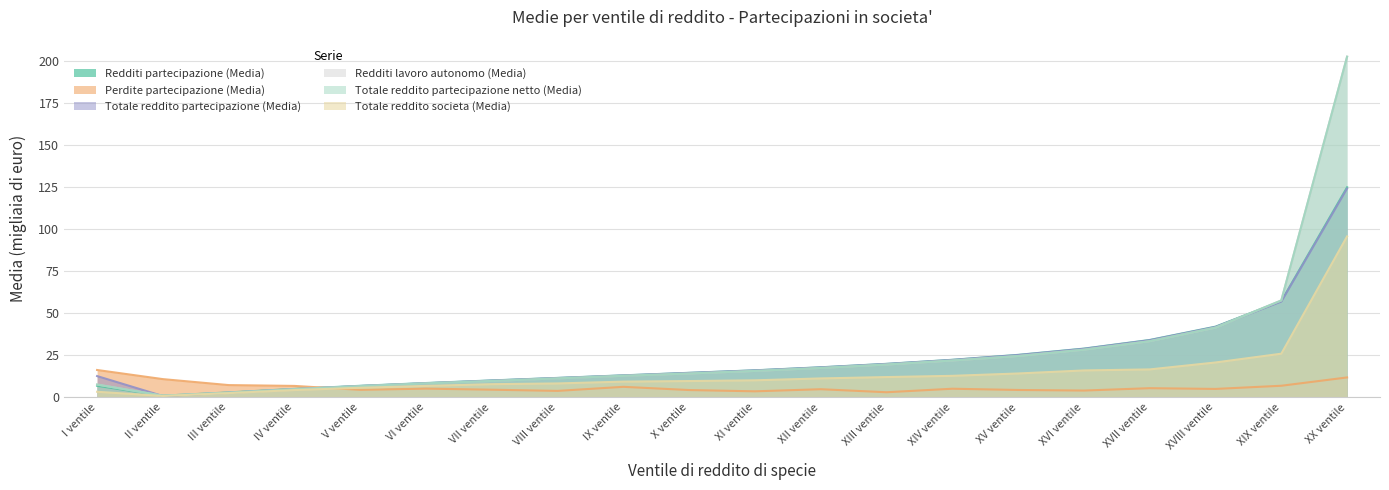

The value of Totale reddito partecipazione netto (Media) at II ventile is 0.4. True or false?

False